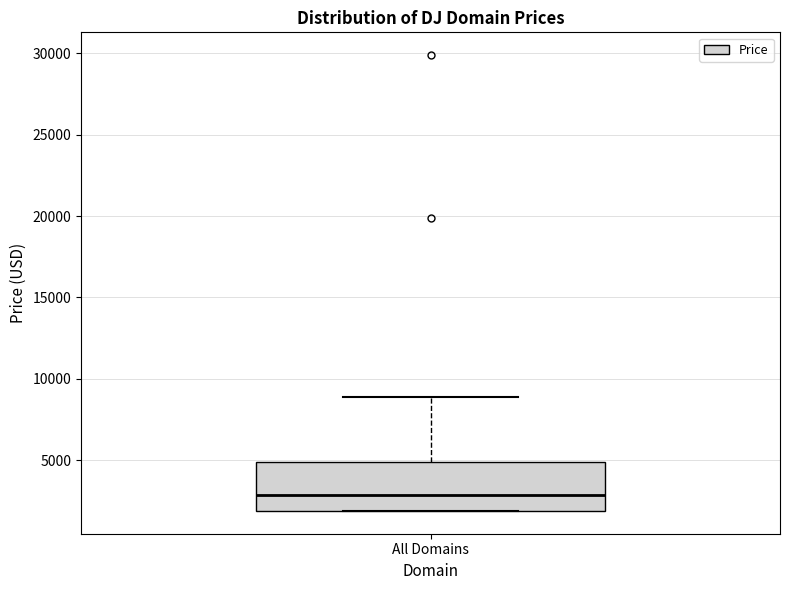

Read this box plot against the y-axis: the position of the median line, the range covered by the box, and the ends of both whiskers. The values are not printed on the chart, so give them approximately, as read against the axis.

median 3000, box 2000 to 5000, whiskers 2000 to 9000